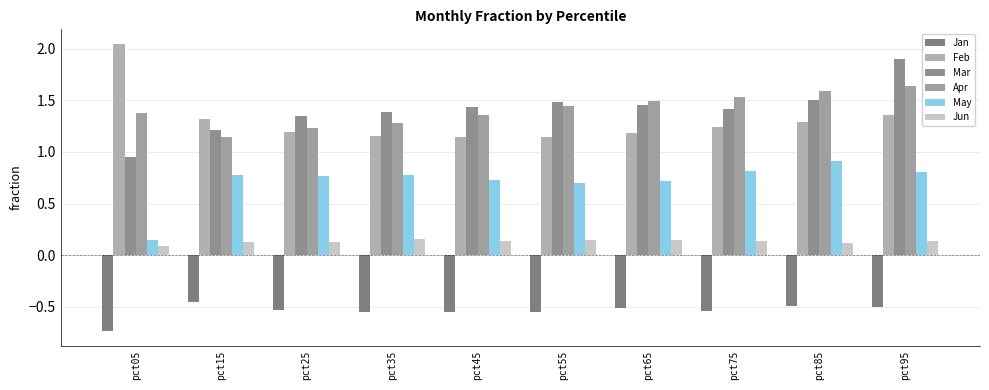

Is it true that Jan equals -0.8 at pct55?

False